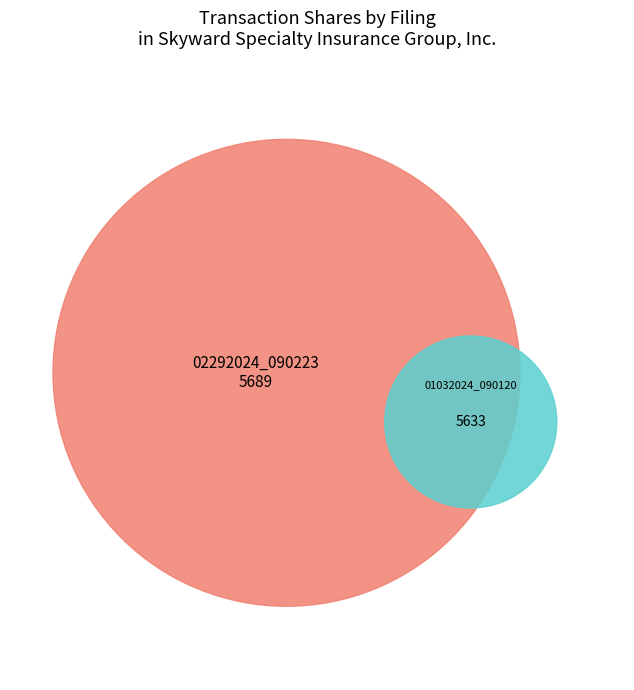

Is the sum of form4-02292024_090223.xml and form4-01032024_090120.xml greater than half?

Yes